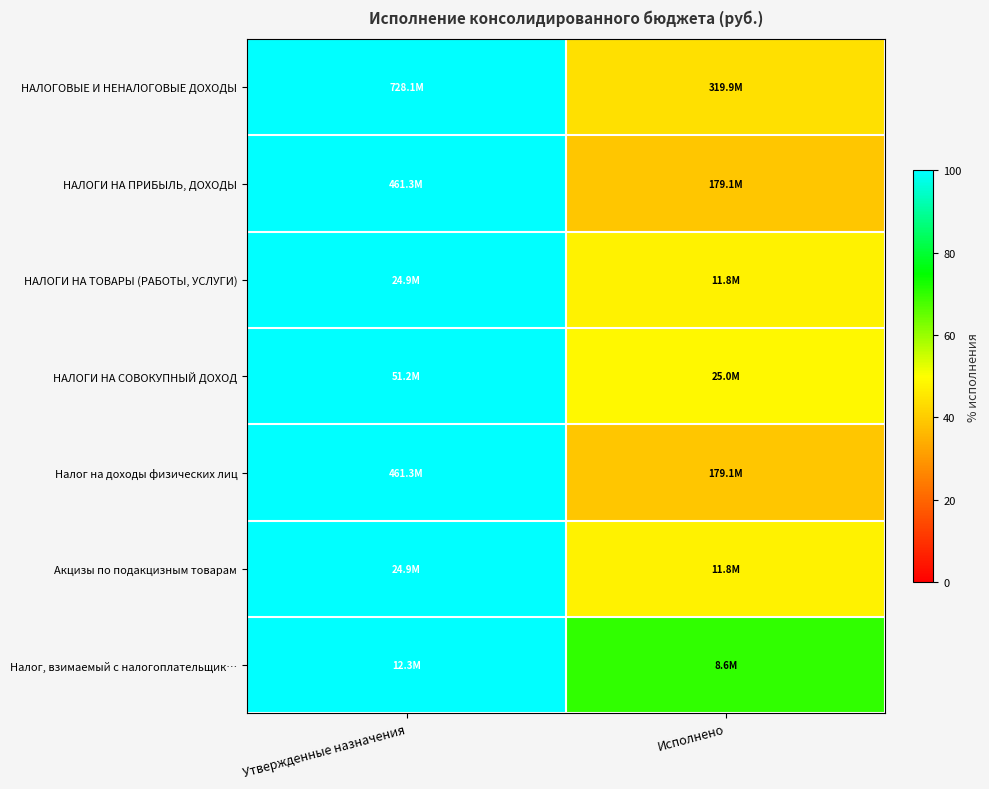

Reading left to right, transcribe all the data shown in this chart.

НАЛОГОВЫЕ И НЕНАЛОГОВЫЕ ДОХОДЫ: Утвержденные назначения=100.0	Исполнено=43.9
НАЛОГИ НА ПРИБЫЛЬ, ДОХОДЫ: Утвержденные назначения=100.0	Исполнено=38.8
НАЛОГИ НА ТОВАРЫ (РАБОТЫ, УСЛУГИ): Утвержденные назначения=100.0	Исполнено=47.4
НАЛОГИ НА СОВОКУПНЫЙ ДОХОД: Утвержденные назначения=100.0	Исполнено=48.8
Налог на доходы физических лиц: Утвержденные назначения=100.0	Исполнено=38.8
Акцизы по подакцизным товарам: Утвержденные назначения=100.0	Исполнено=47.4
Налог, взимаемый с налогоплательщик…: Утвержденные назначения=100.0	Исполнено=70.1